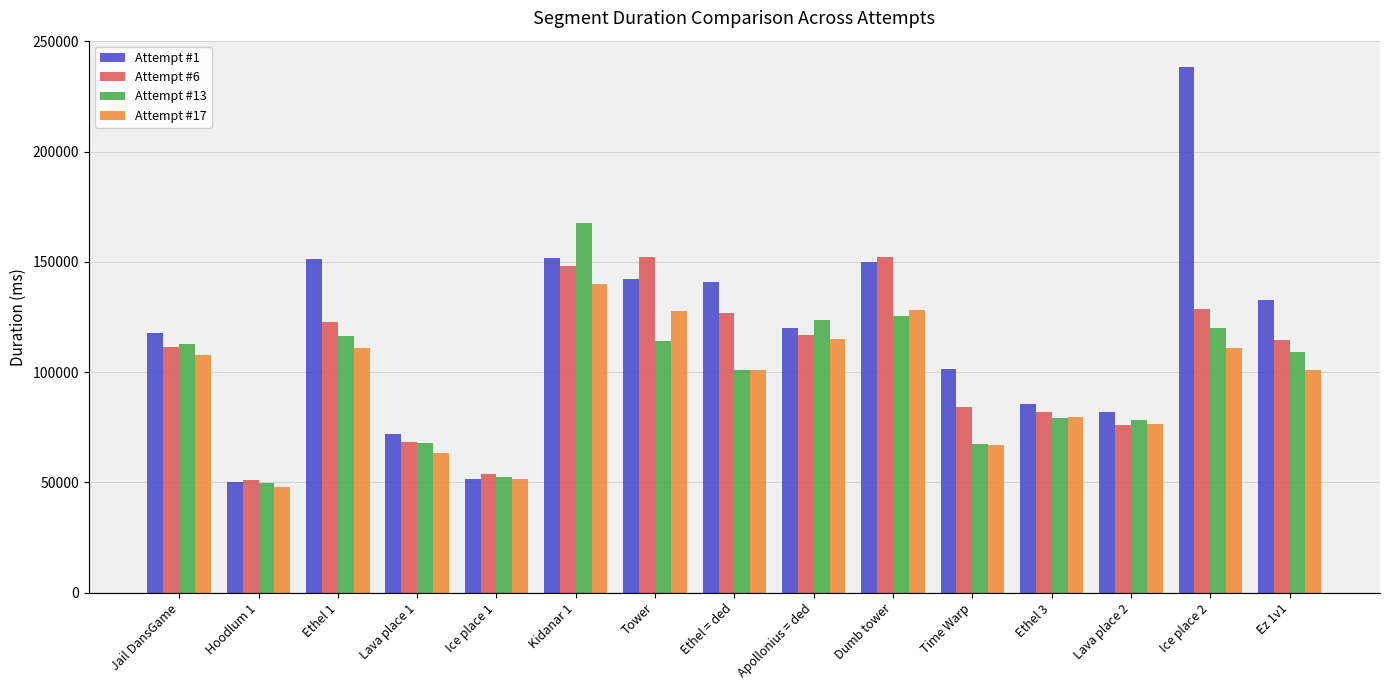

Which series changed the most between Hoodlum 1 and Ice place 2?

Attempt #1